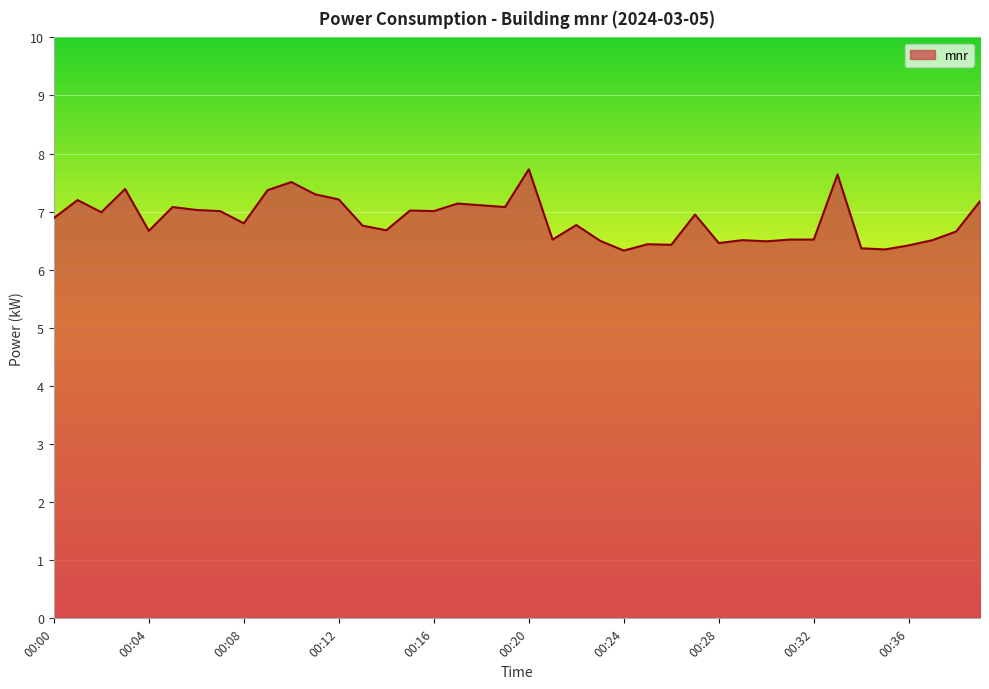

What is the smallest value displayed?

6.3